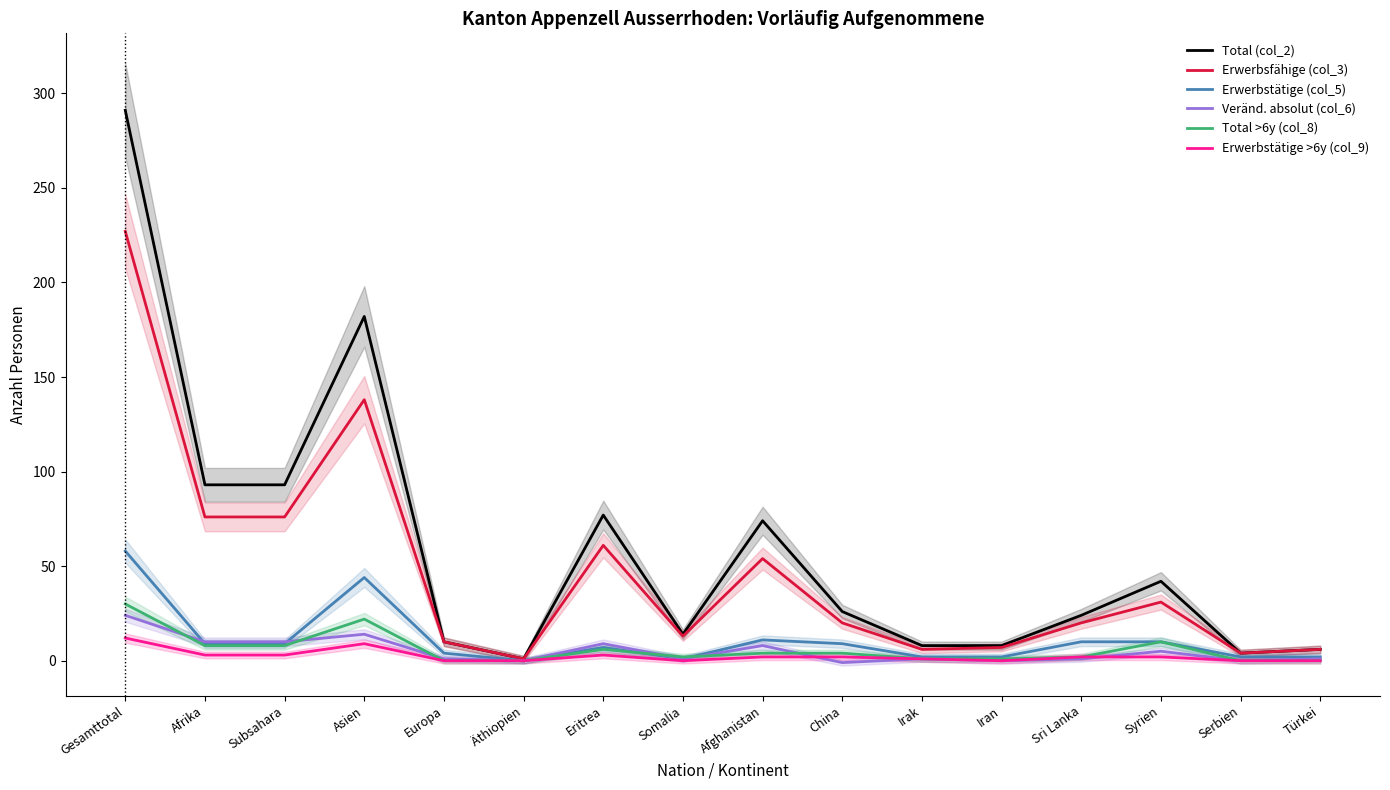

What is the label of the 12th point from the left?

Iran